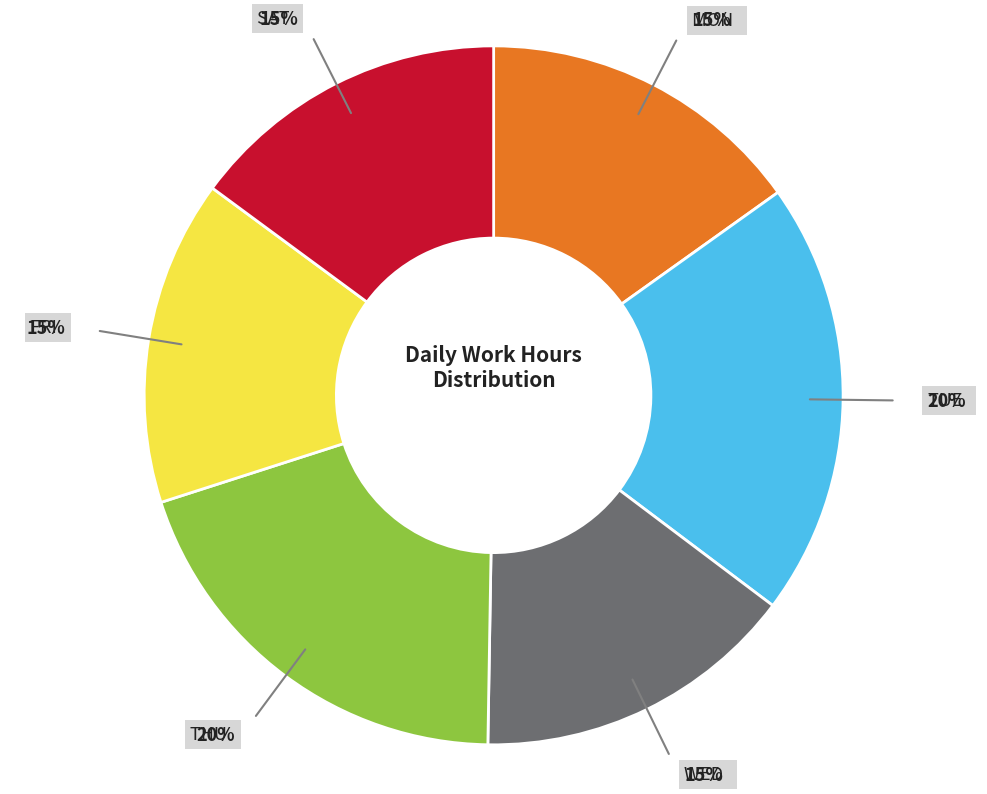

How many segments does this pie chart have?

6